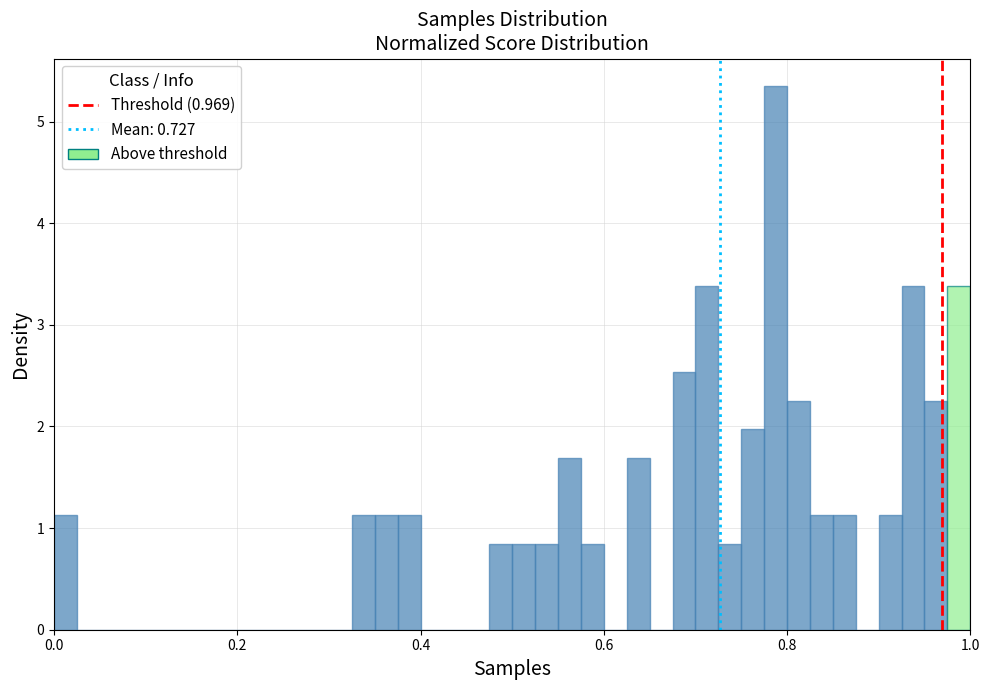

Read against the x-axis, roughly where is the centre of the tallest bar?

0.78